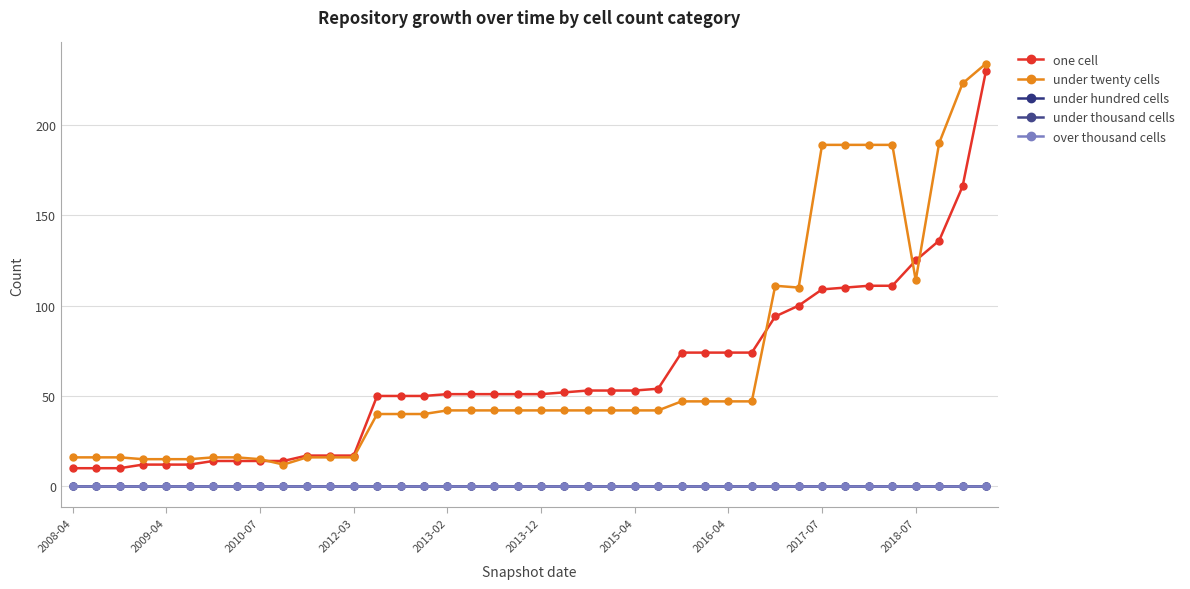

What are all the series names shown in the legend?

one cell, under twenty cells, under hundred cells, under thousand cells, over thousand cells